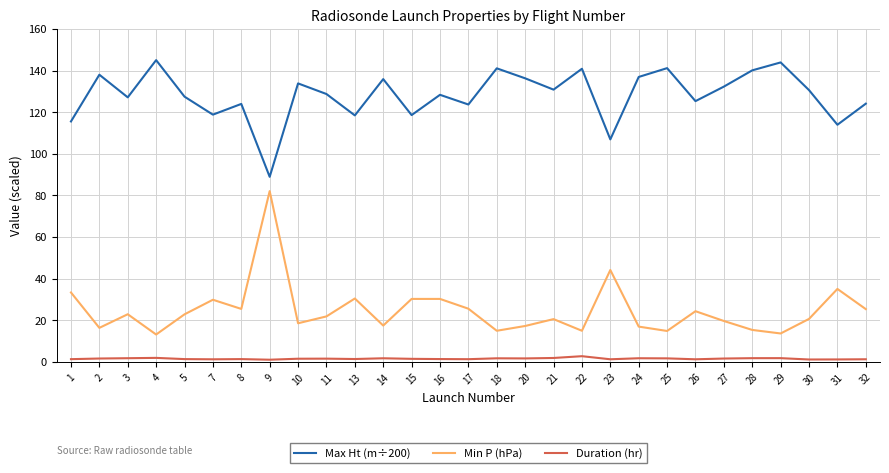

True or false: Min P (hPa) and Max Ht (m÷200) intersect in this chart.

False